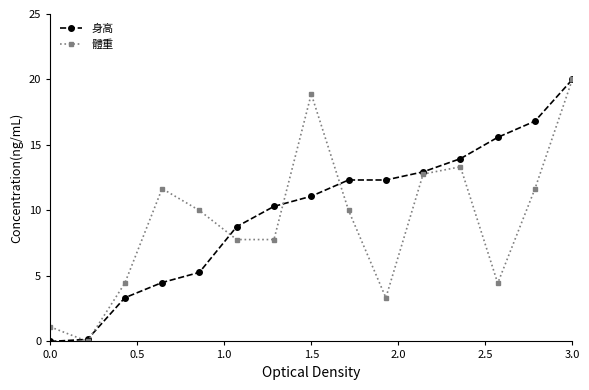

What is the value of the 體重 point at the 3rd from the left?

4.4